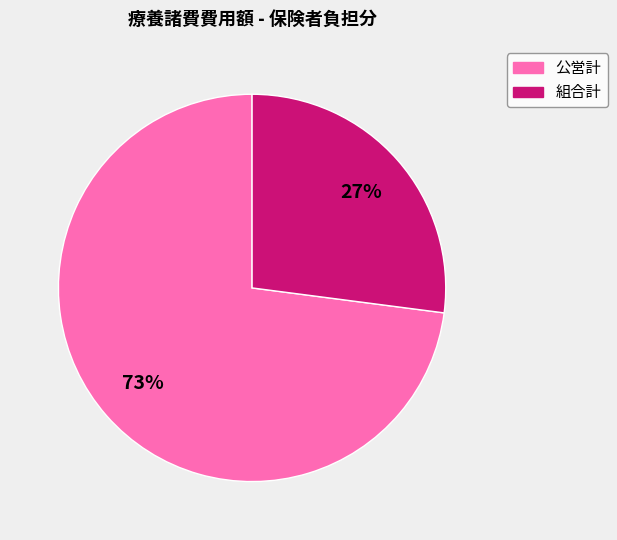

Which slice is the largest?

公営計